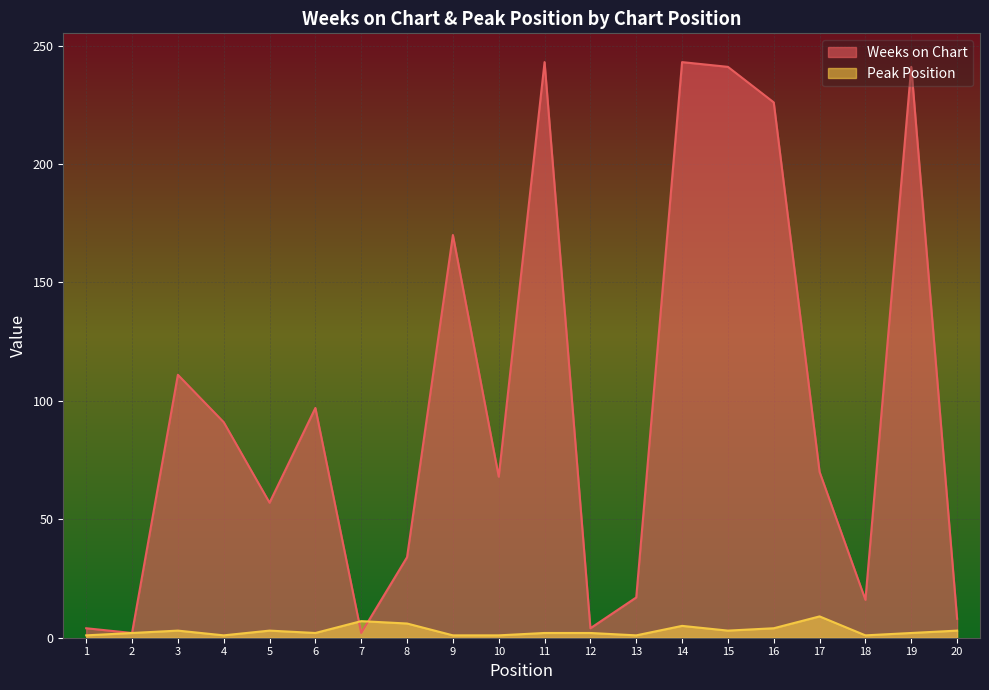

What is the sum of the Peak Position values at 12 and 7?

9